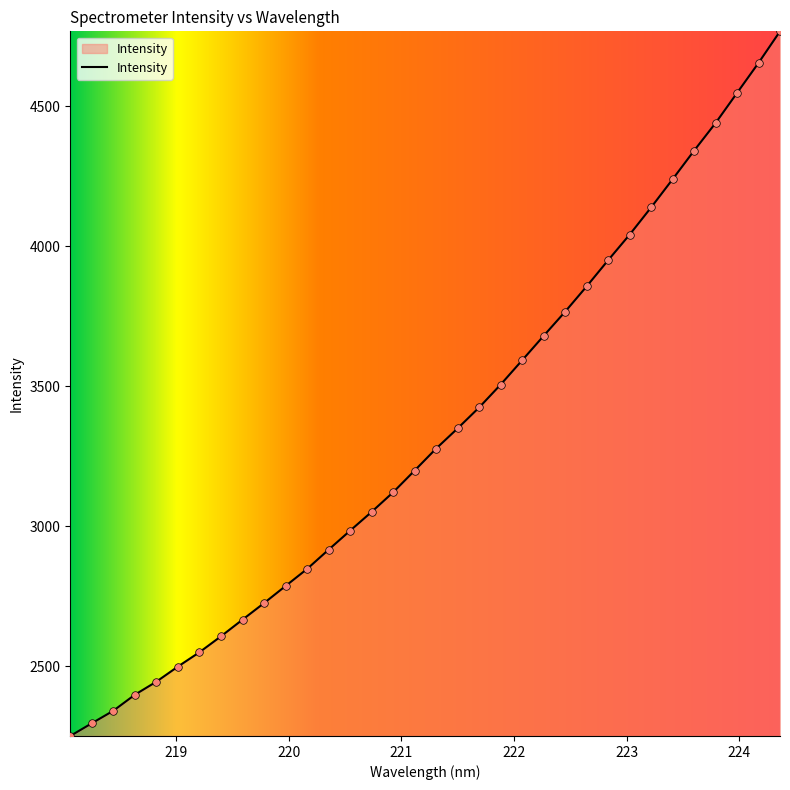

What is the greatest value displayed?

4767.6